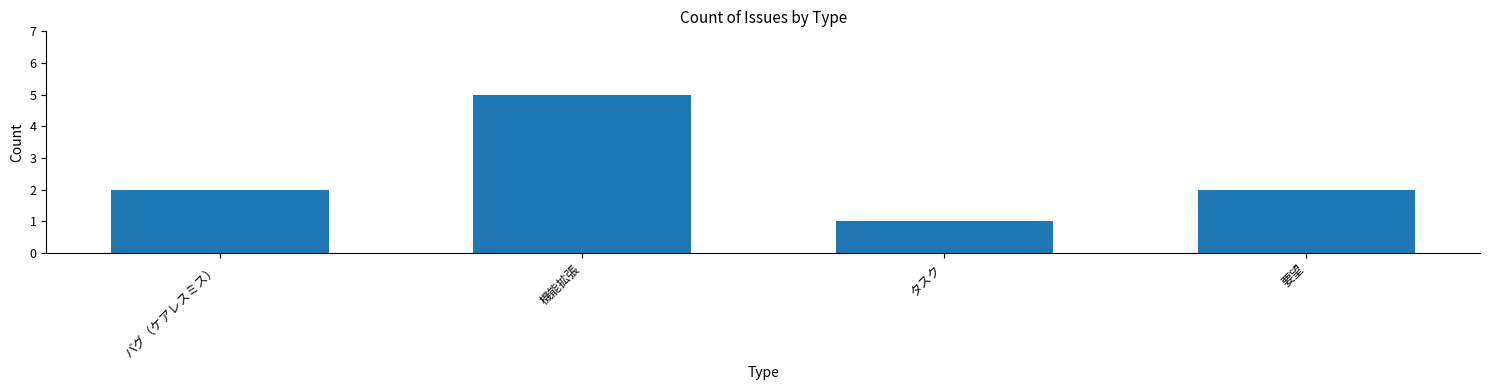

Approximately how many times larger is the value at タスク compared to 機能拡張?

0.2